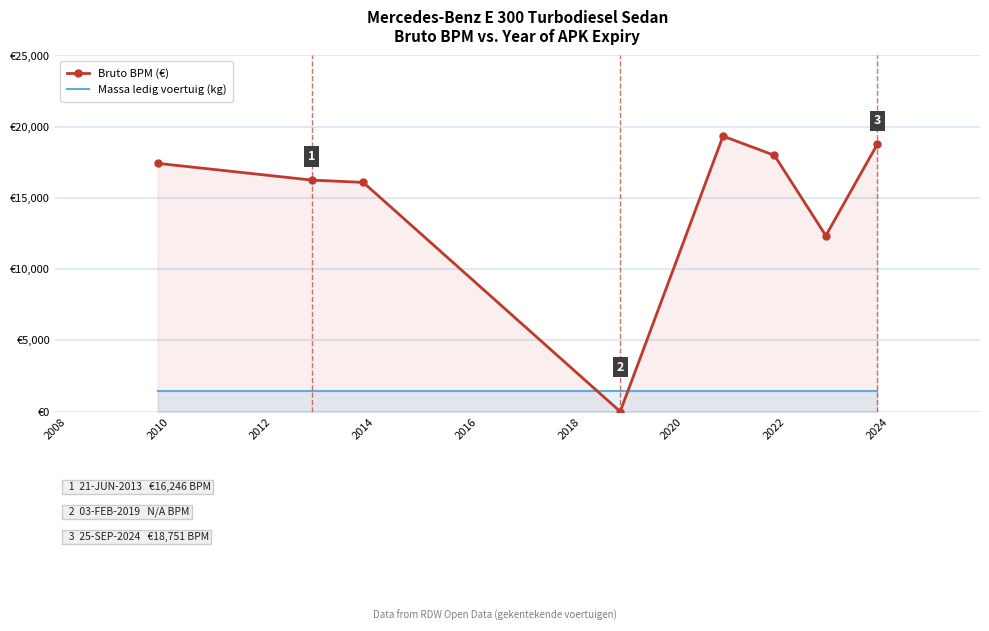

What value does the Massa ledig voertuig (kg) series have at 2016?

1460